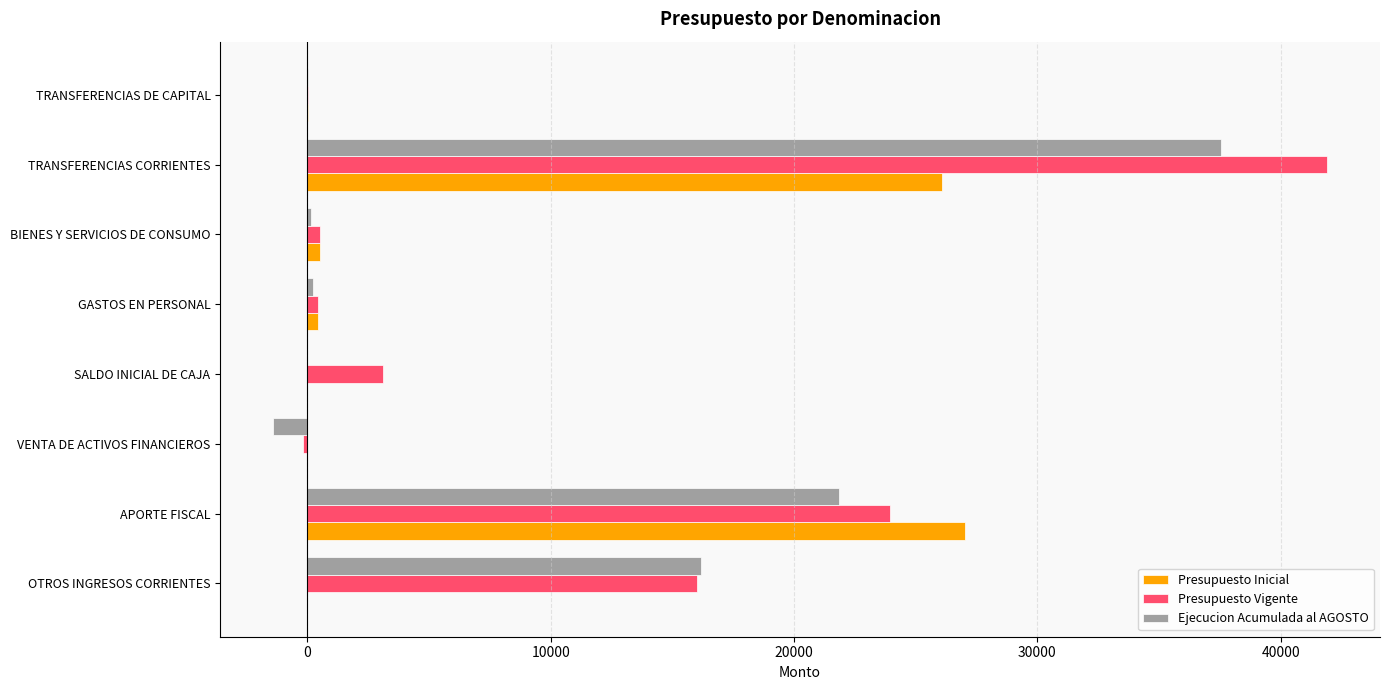

What is the sum of all Ejecucion Acumulada al AGOSTO values?

74593